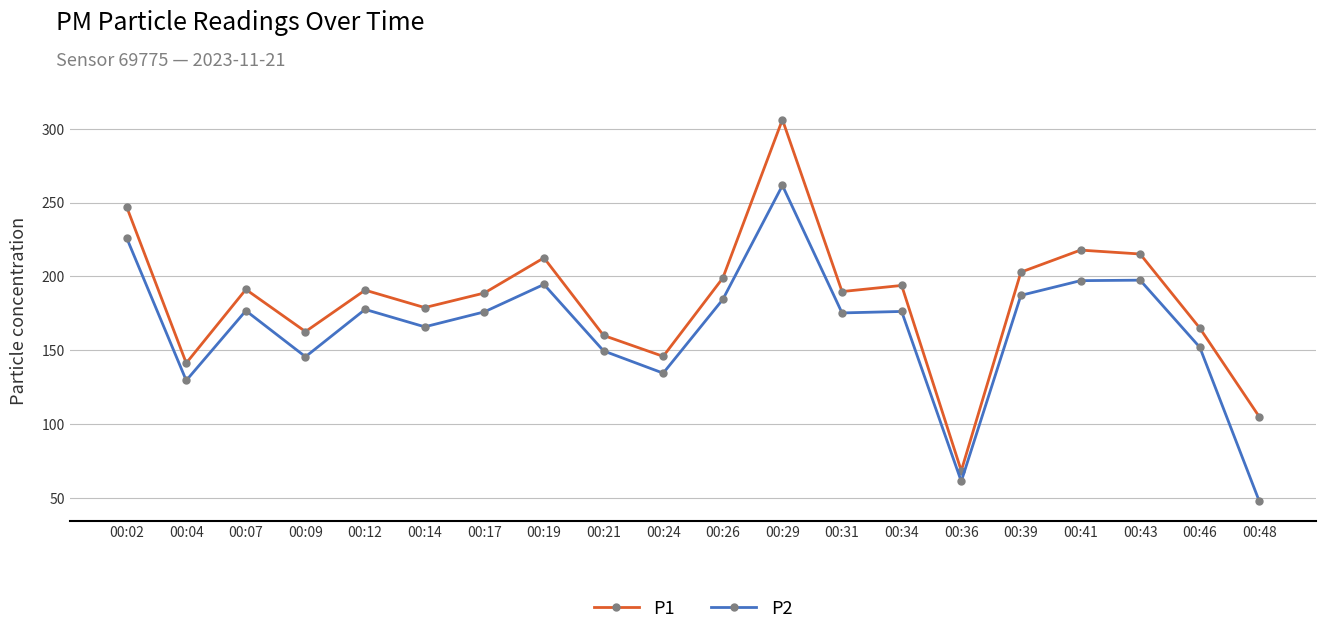

What is the difference between the highest and lowest values at 00:36?

7.2